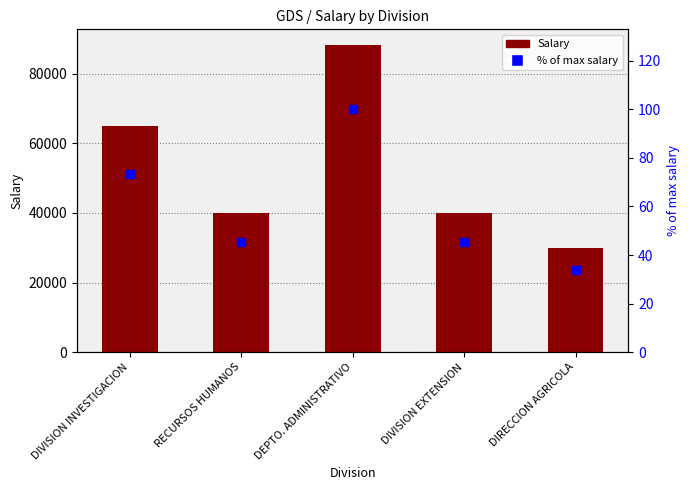

What is the total value across all series at DIRECCION AGRICOLA?

30034.0